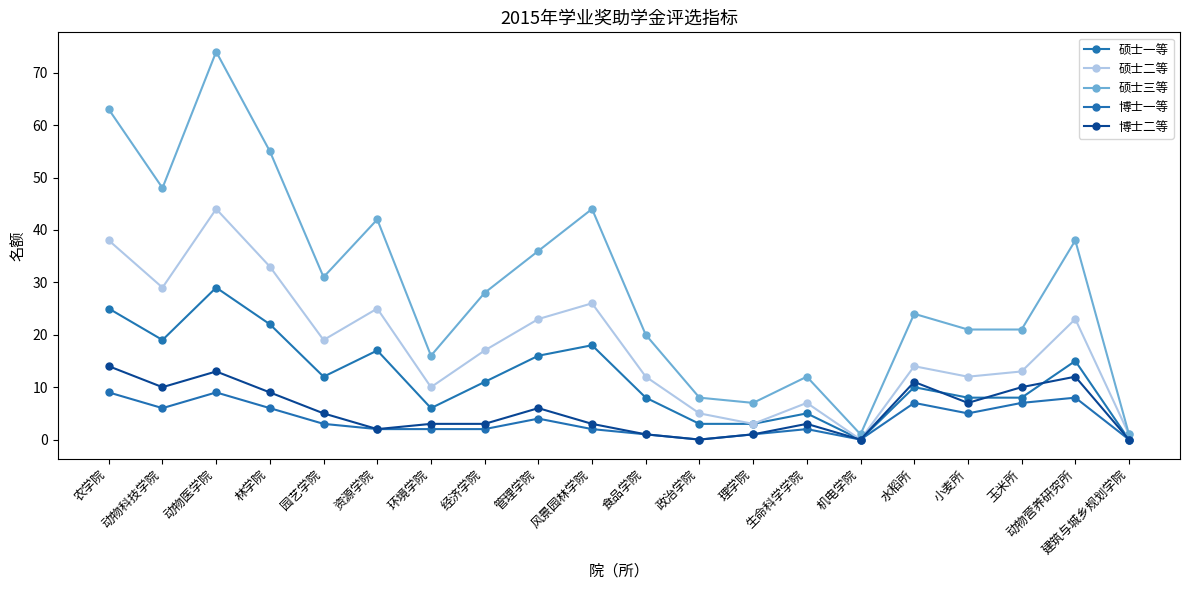

What is the difference between the maximum and second lowest values in the 硕士三等 series?

73